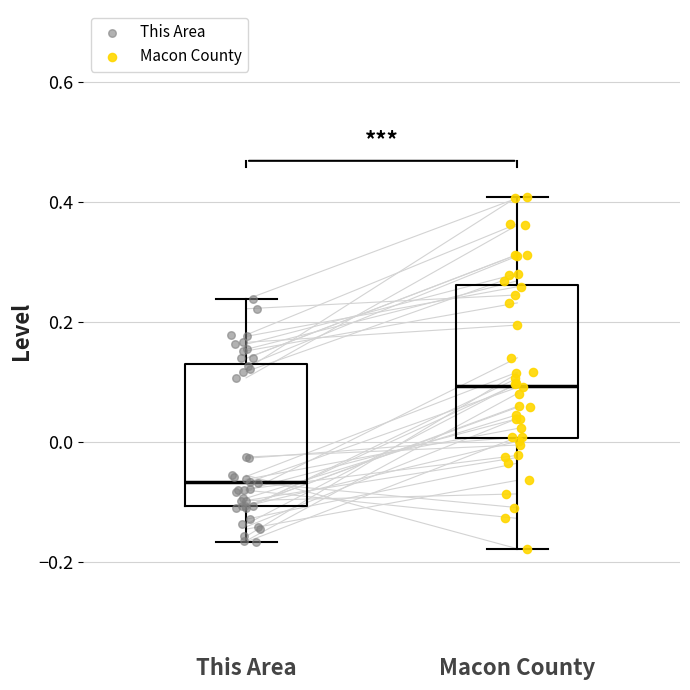

Where does the median line of the box for Macon County sit on the y-axis? The values are not printed on the chart, so give them approximately, as read against the axis.

0.10